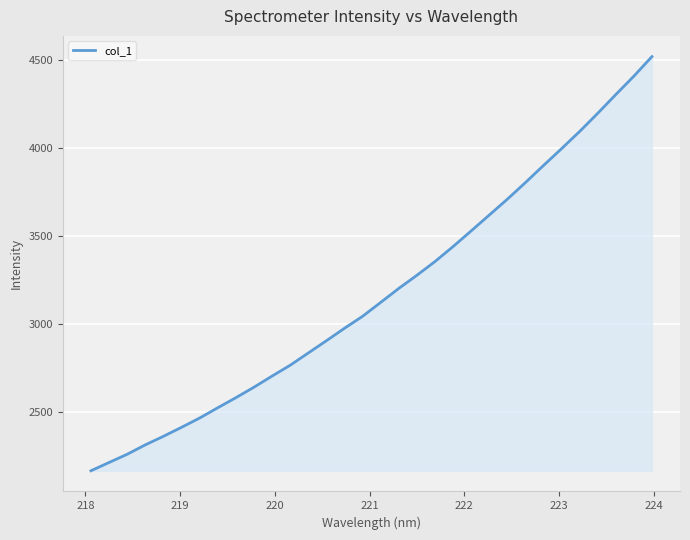

What is the greatest value displayed?

4521.3